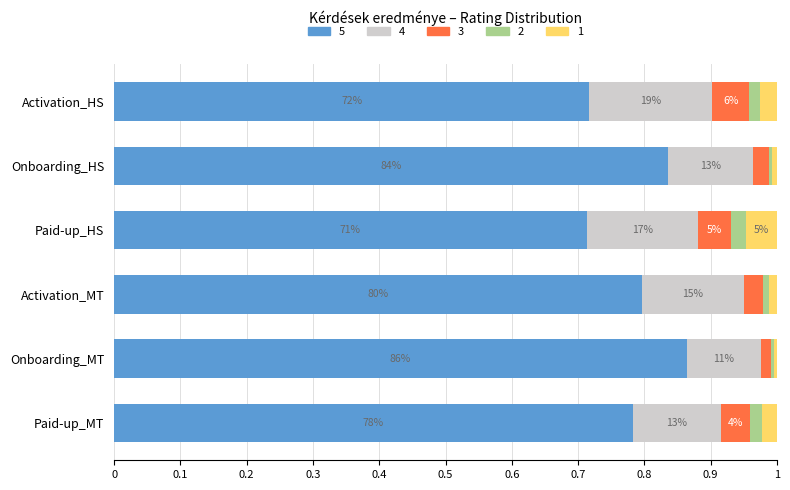

Reading left to right, what are all the values shown in this chart?

5: 0.7	0.8	0.7	0.8	0.9	0.8
4: 0.2	0.1	0.2	0.2	0.1	0.1
3: 0.1	0.0	0.0	0.0	0.0	0.0
2: 0.0	0.0	0.0	0.0	0.0	0.0
1: 0.0	0.0	0.0	0.0	0.0	0.0